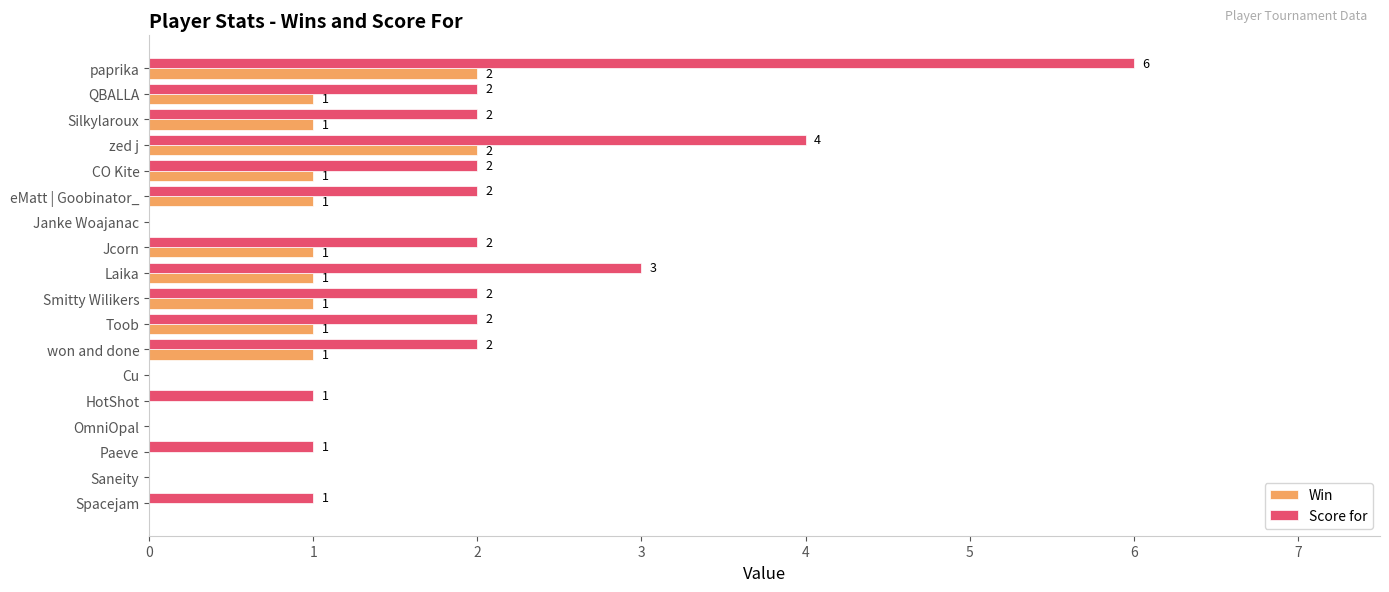

At which category does the chart reach its peak across all series?

paprika